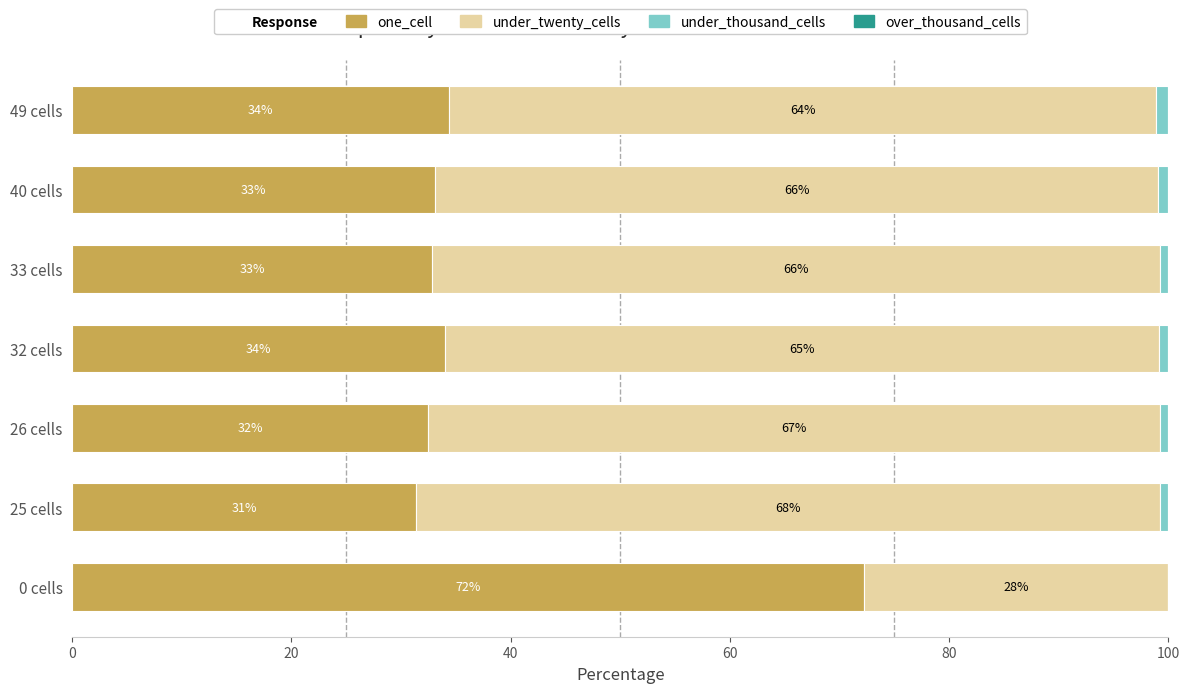

Which category has the highest value in the one_cell series?

0 cells